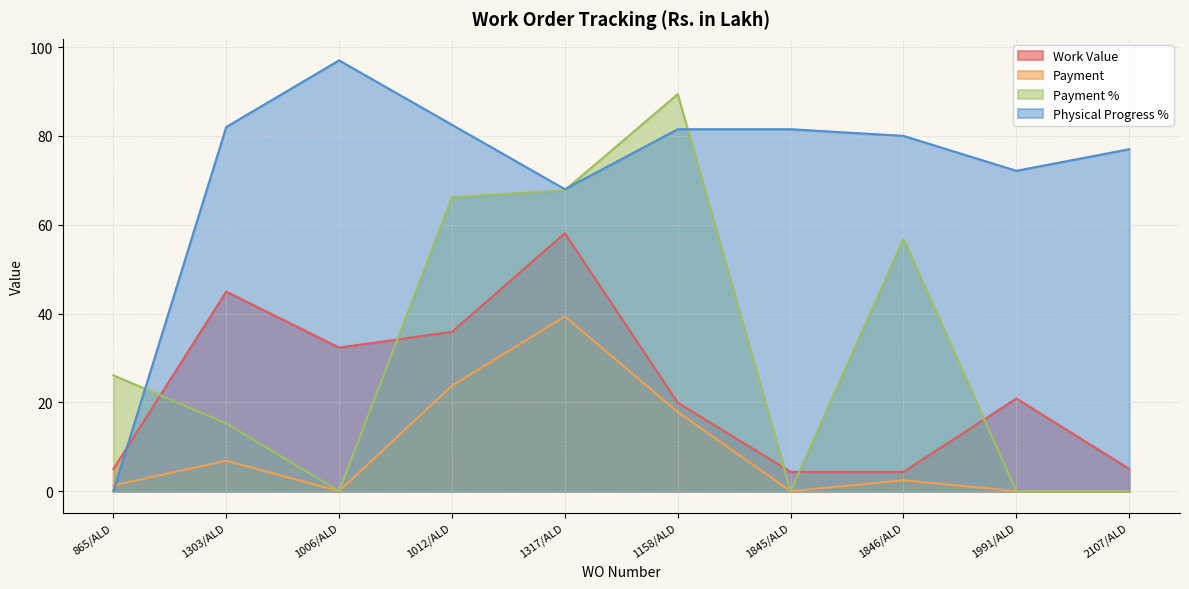

Where do Physical Progress % and Payment first cross each other?

865/ALD and 1303/ALD